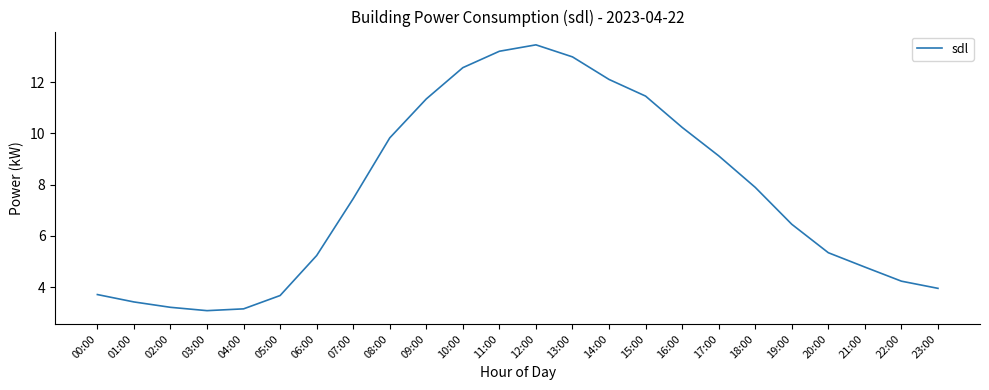

At which category does the data reach its first local peak?

12:00